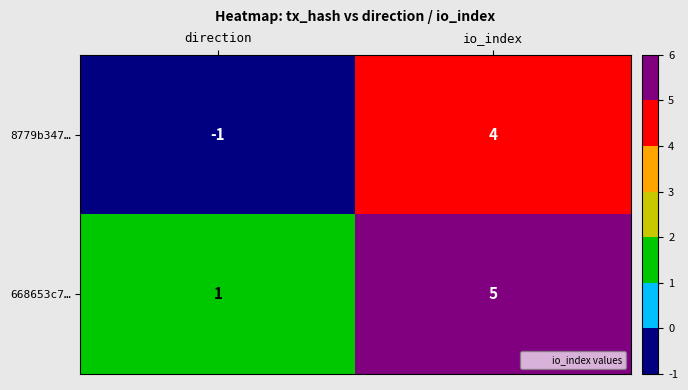

At which category is the sum across all series the highest?

io_index